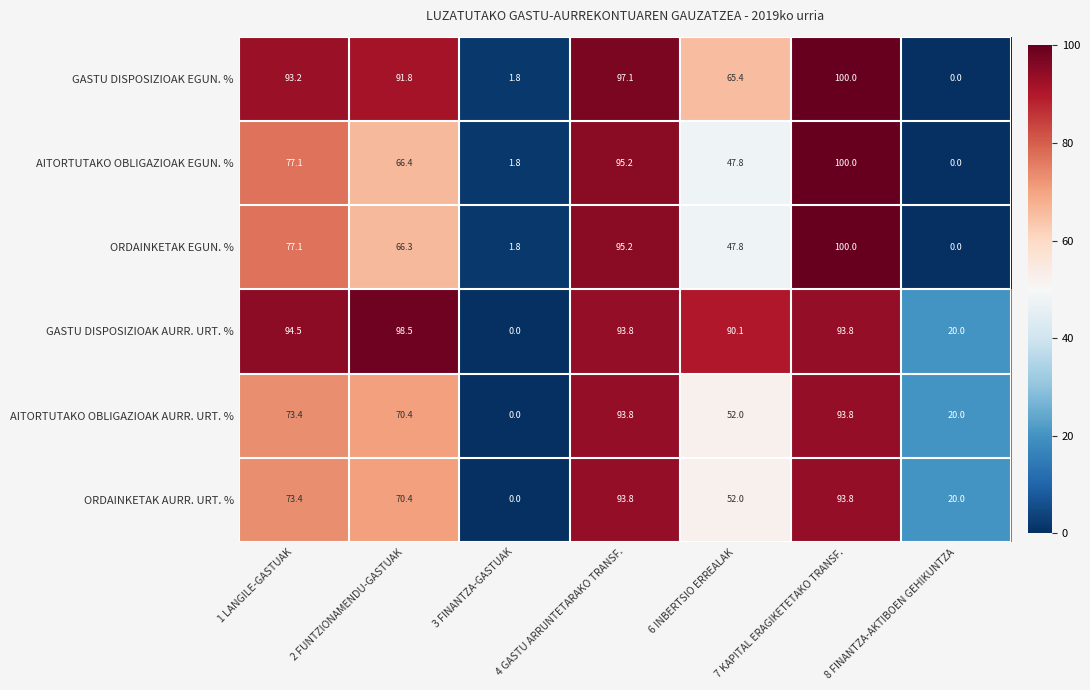

The value of ORDAINKETAK AURR. URT. % at 7 KAPITAL ERAGIKETETAKO TRANSF. is 145.3. True or false?

False